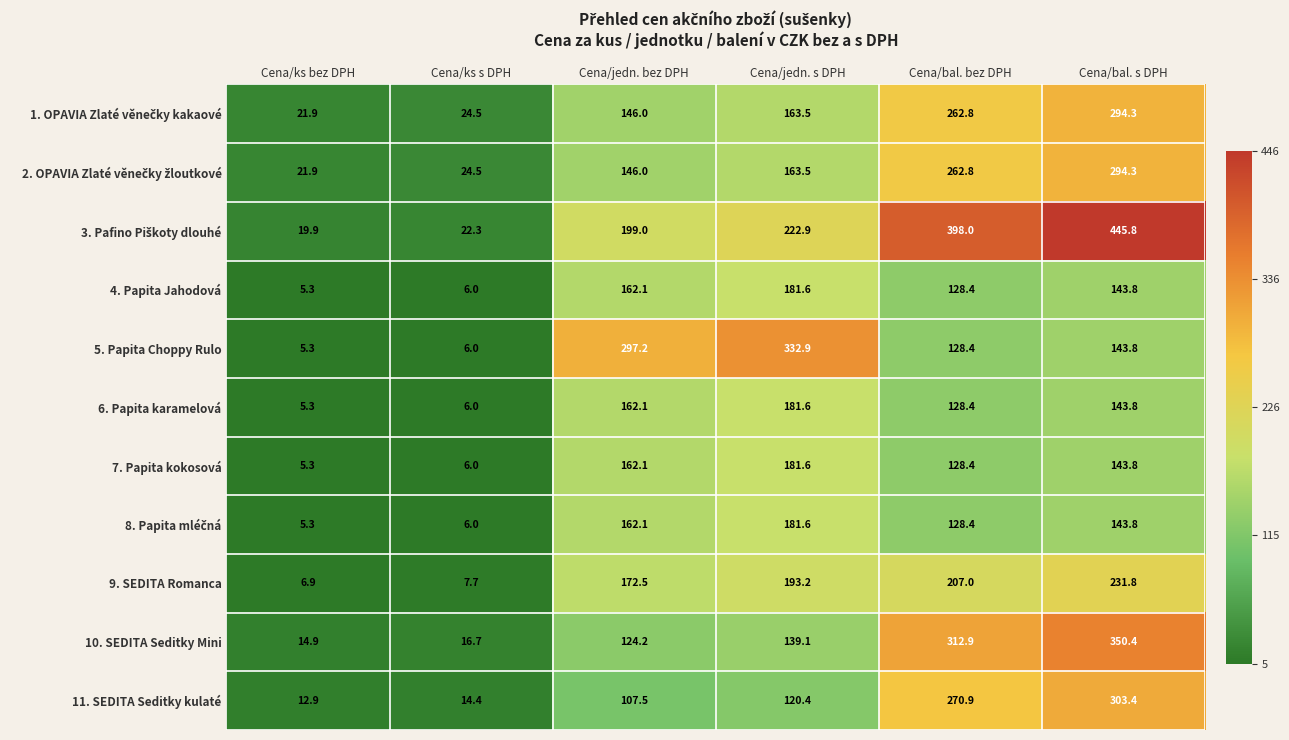

What is the total value across all series at Cena/ks s DPH?

140.1